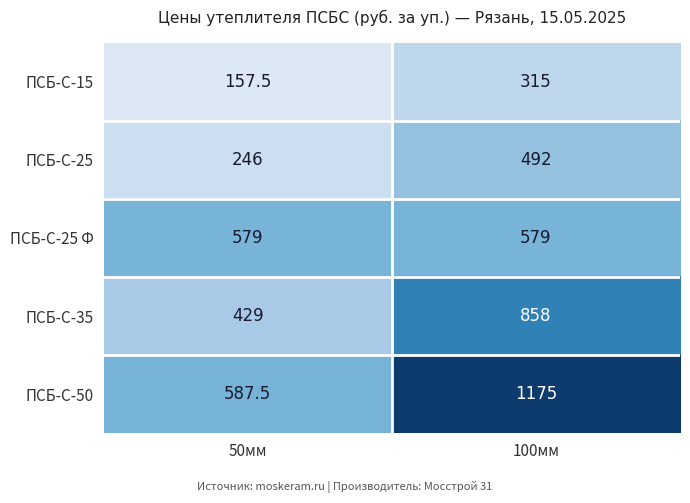

List the series in order of their peak value, highest first.

ПСБ-С-50, ПСБ-С-35, ПСБ-С-25 Ф, ПСБ-С-25, ПСБ-С-15